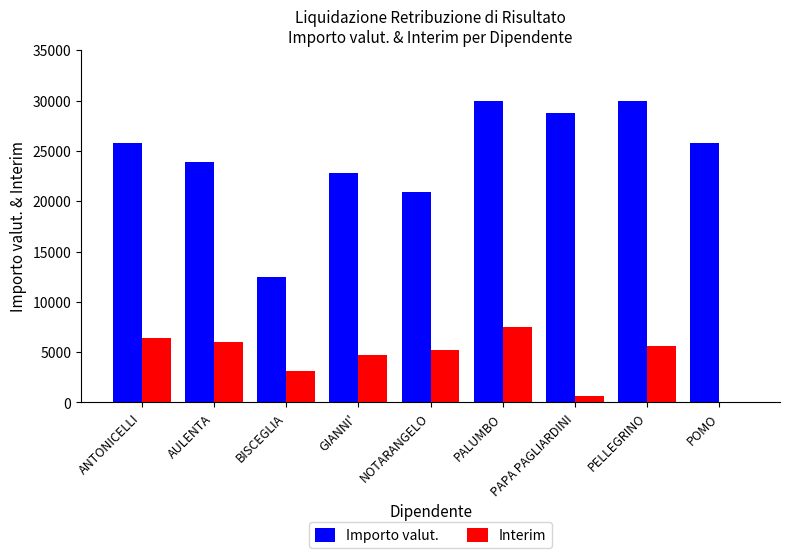

Read the Interim value at PALUMBO.

7500.0